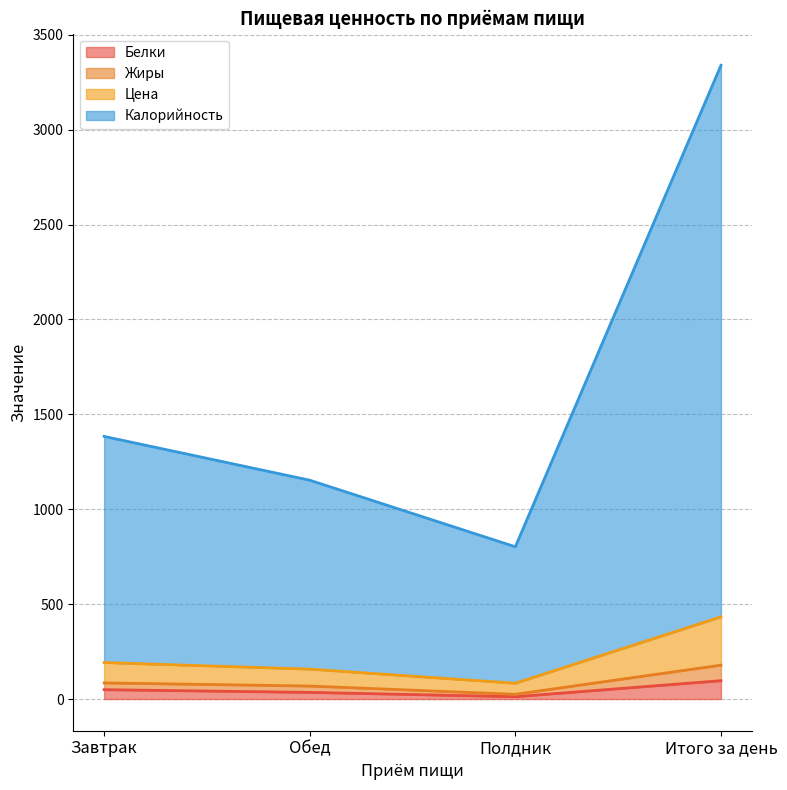

Which label corresponds to the largest value in the chart?

Итого за день